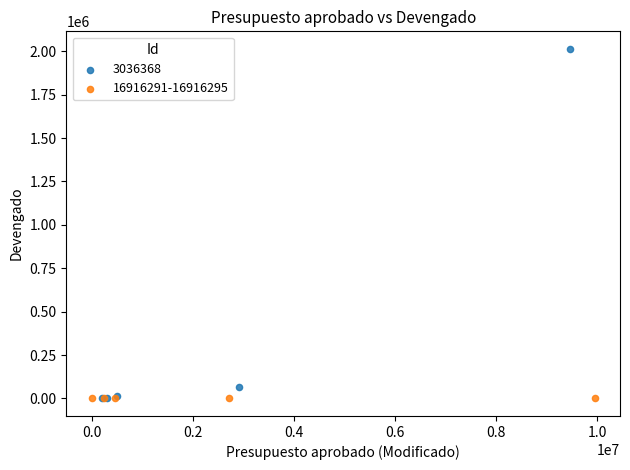

Which series reaches the maximum Y coordinate?

3036368